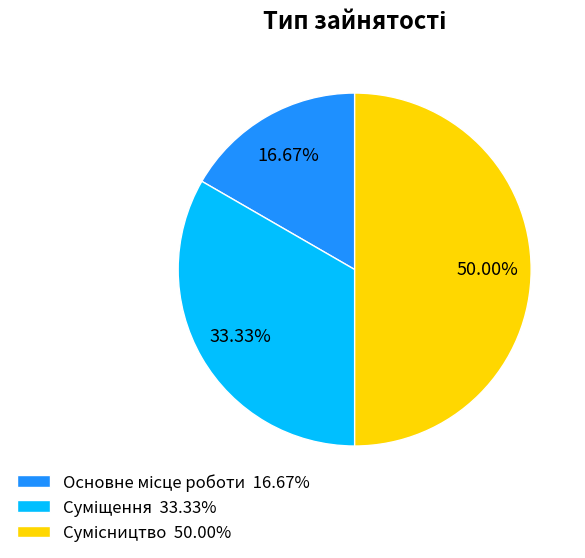

What is the smallest slice in the pie chart?

Основне місце роботи